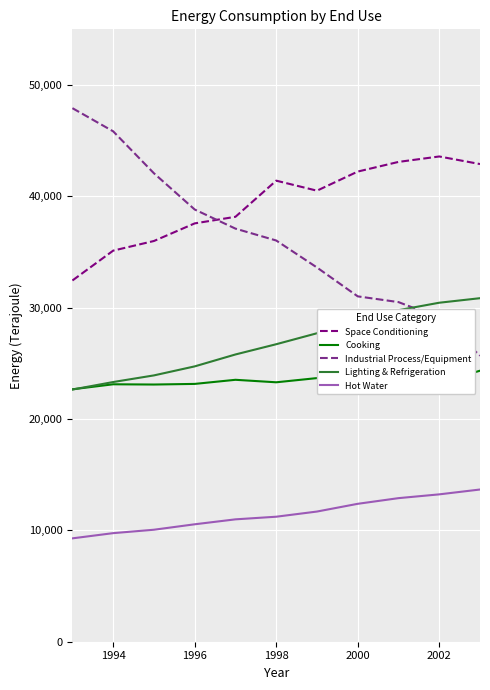

What is the greatest value displayed?

47920